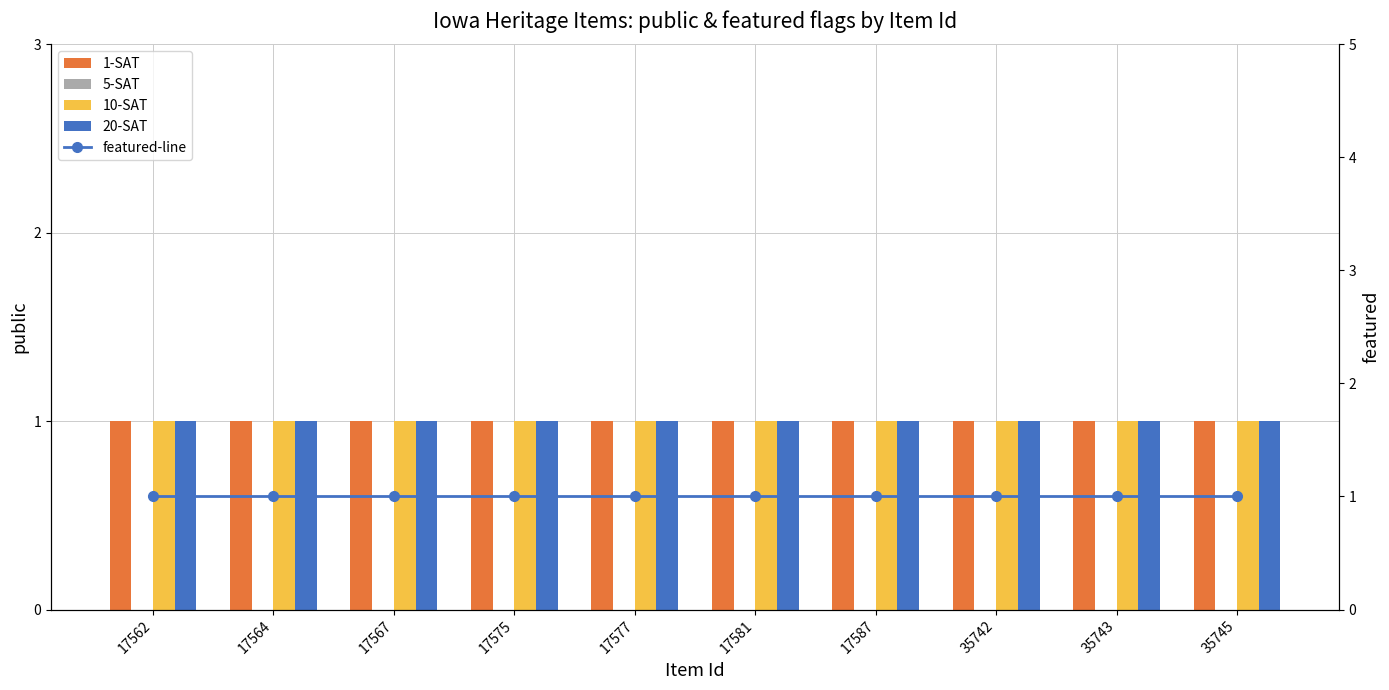

Which series changed the most between 17562 and 17575?

1-SAT